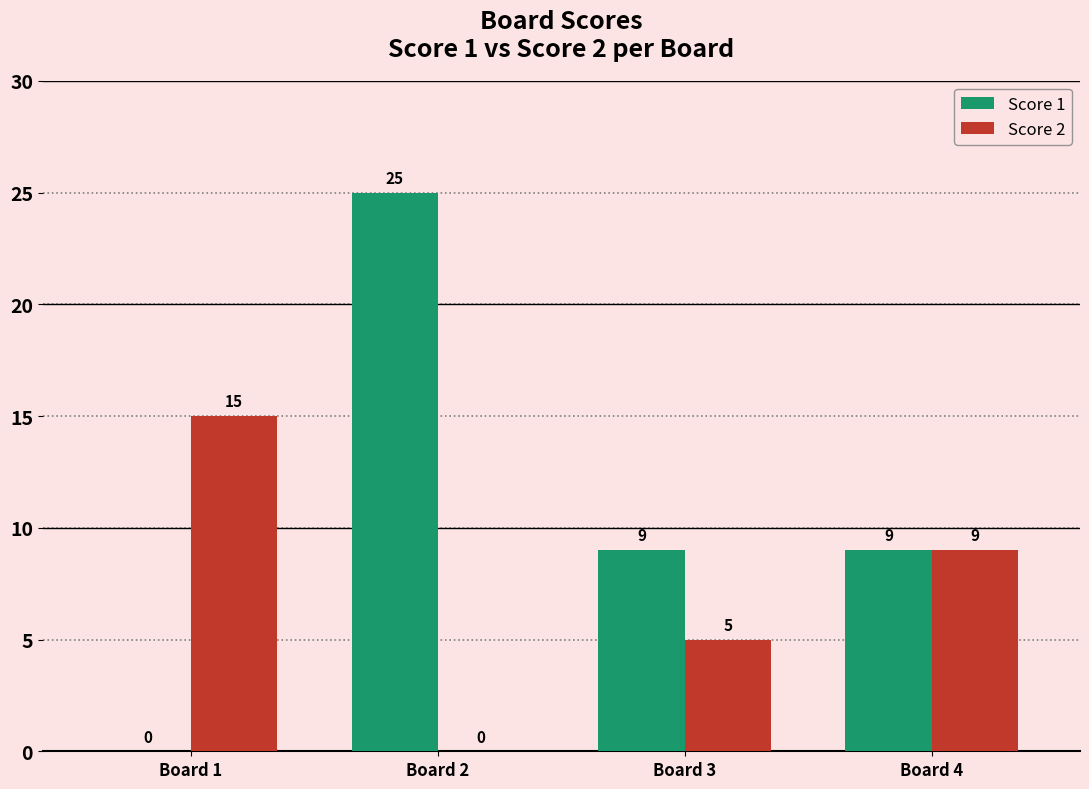

True or false: Score 1 has a value of 14 at Board 3.

False